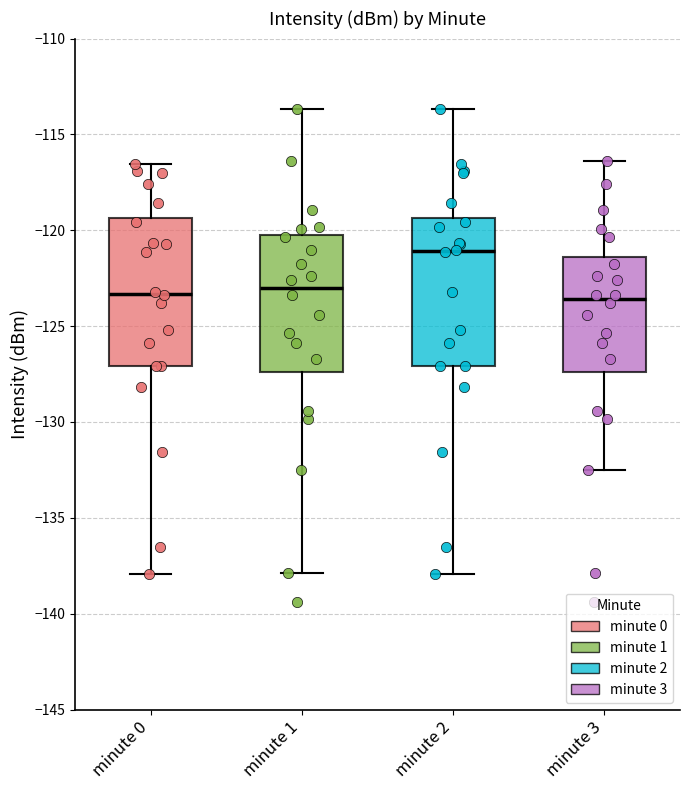

Which box has the highest median line?

minute 2